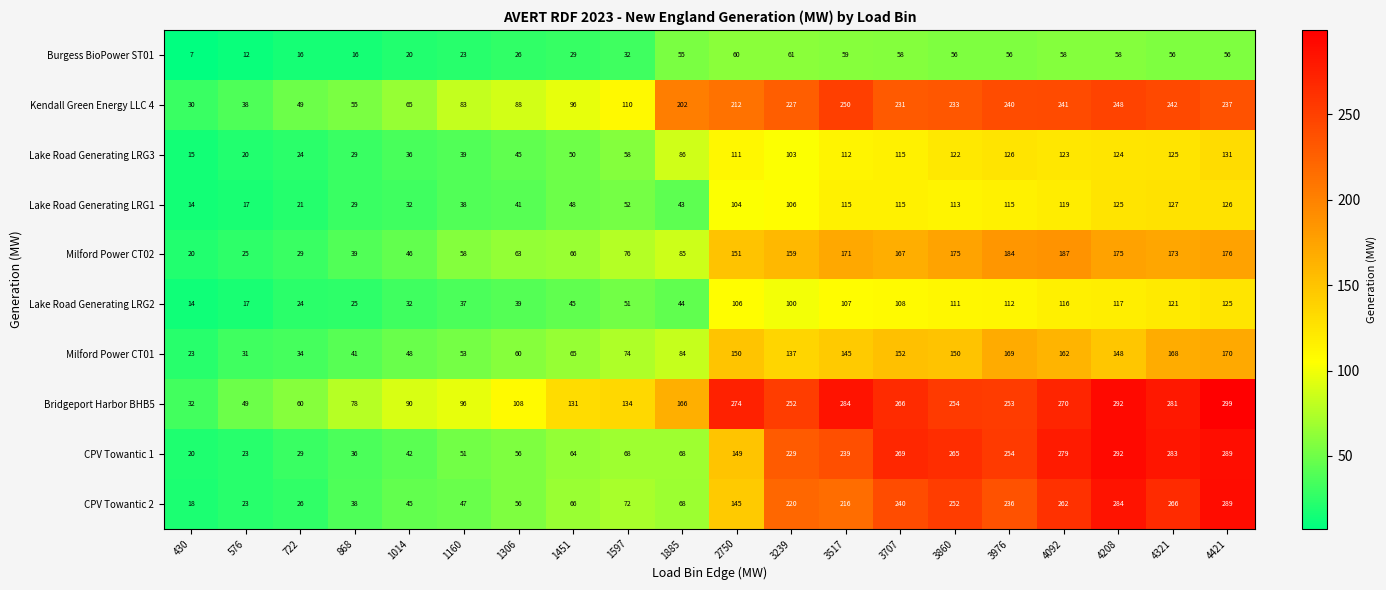

Which series has the widest spread of values?

CPV Towantic 1